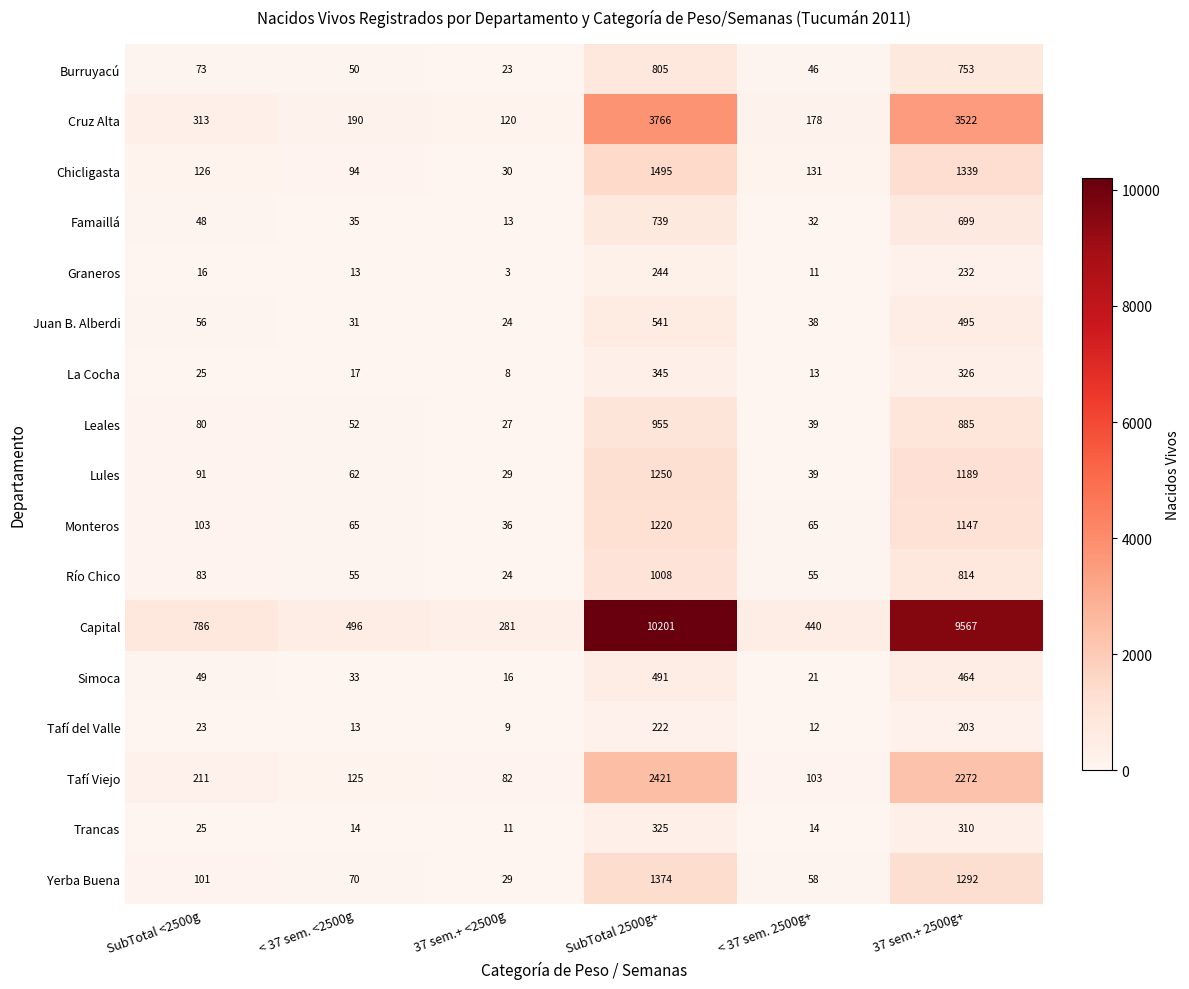

Is it true that Cruz Alta equals 130 at SubTotal <2500g?

False